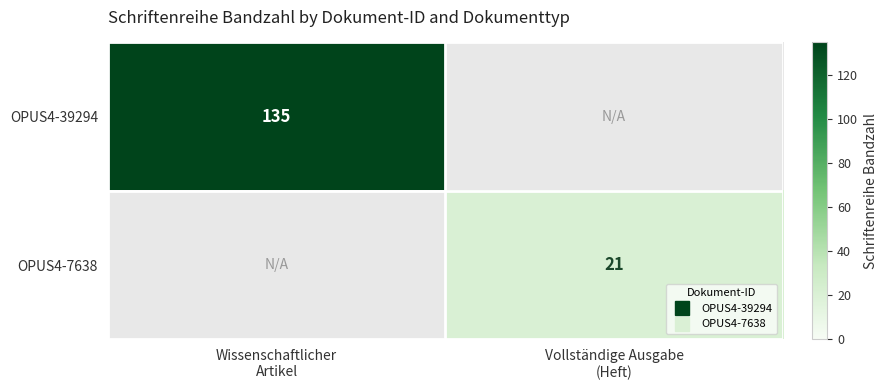

Rank the series by their average value, from highest to lowest.

OPUS4-39294, OPUS4-7638